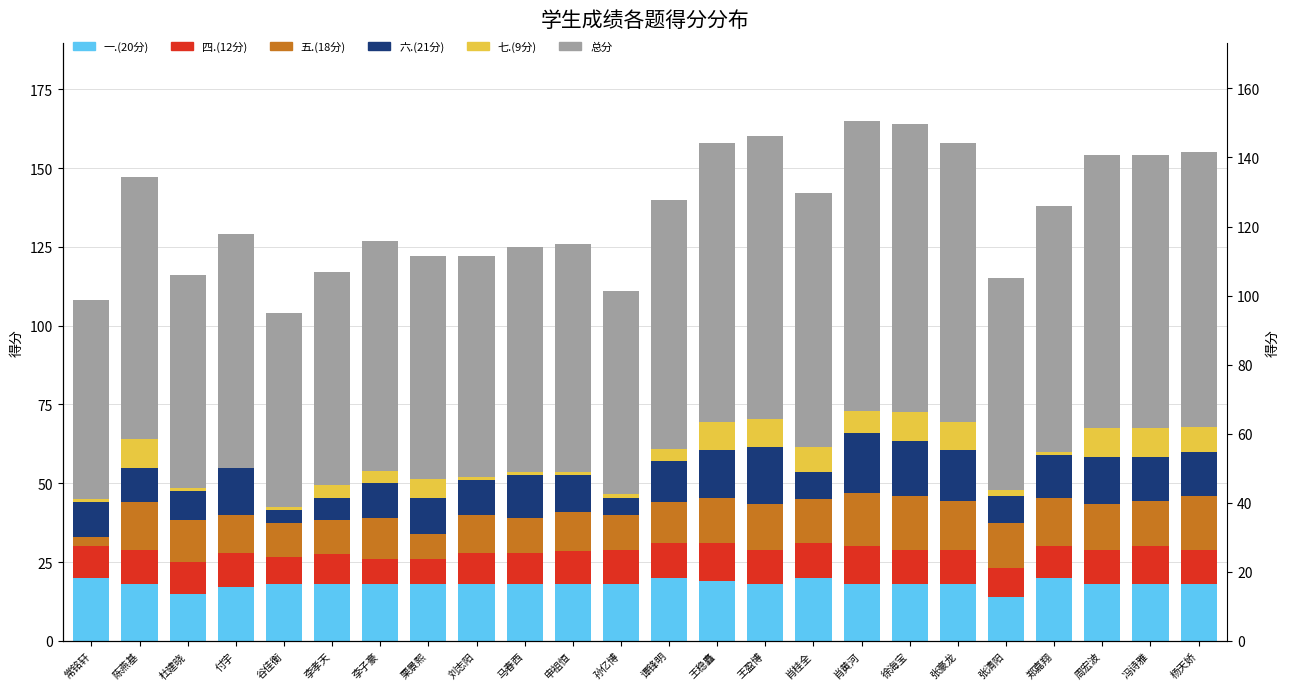

At which label does 六.(21分) reach its peak?

肖黄河